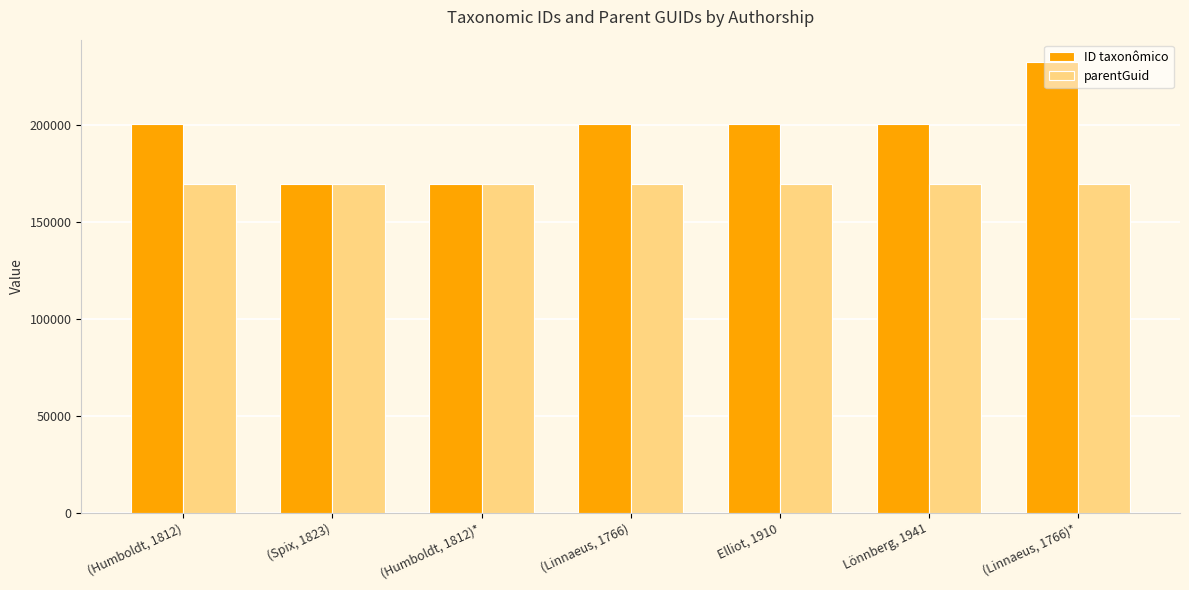

At (Humboldt, 1812), list the series in order from largest to smallest.

ID taxonômico, parentGuid